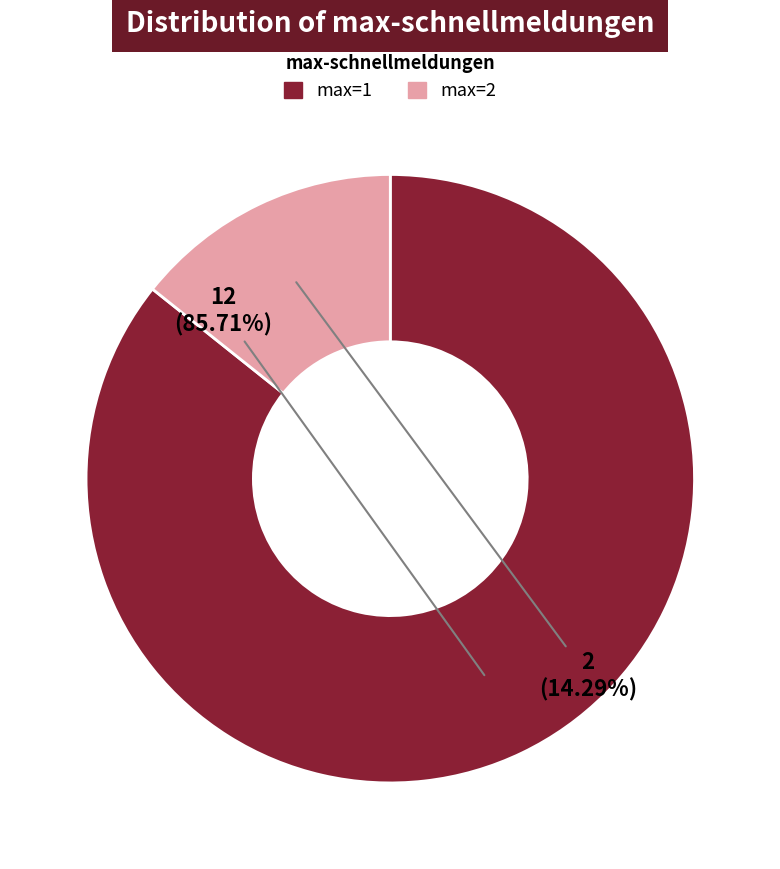

Rank the categories by value from lowest to highest.

max=2, max=1